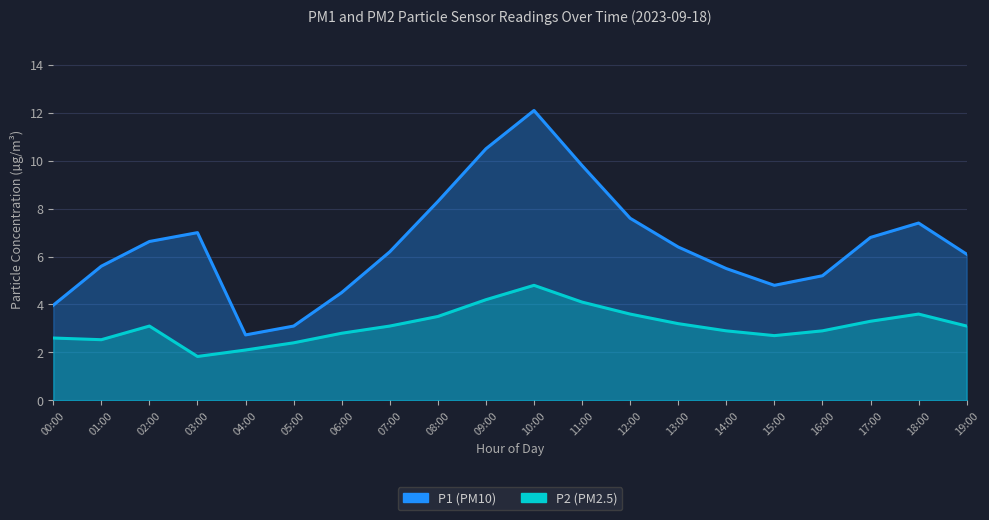

What is the total value across all series at 01:00?

8.1